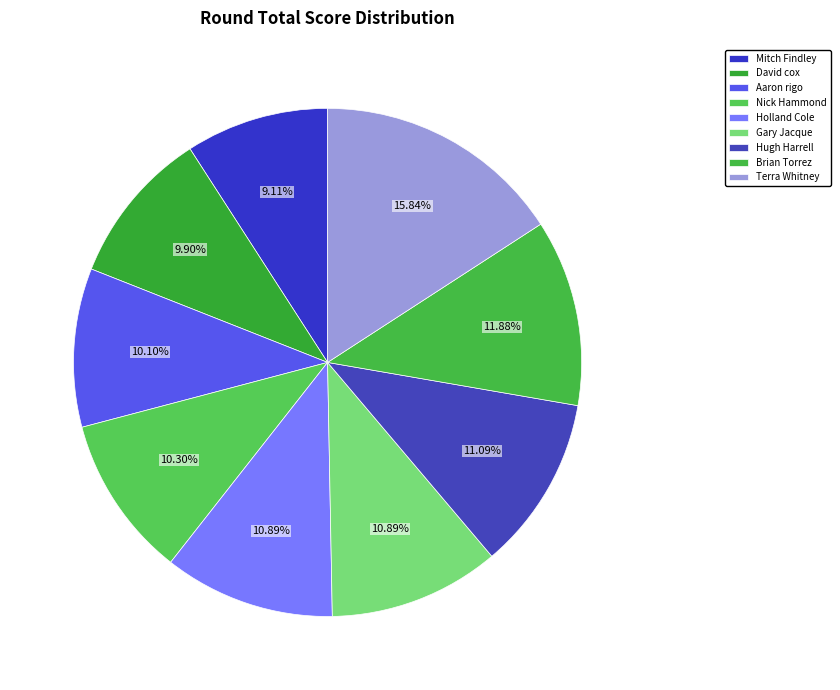

How many segments does this pie chart have?

9